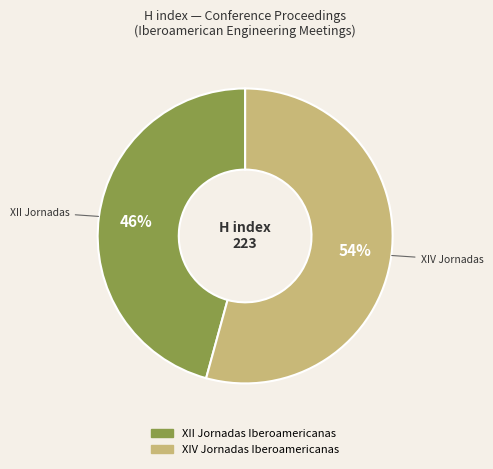

Is it true that XII Jornadas Iberoamericanas is 46% of the pie?

True